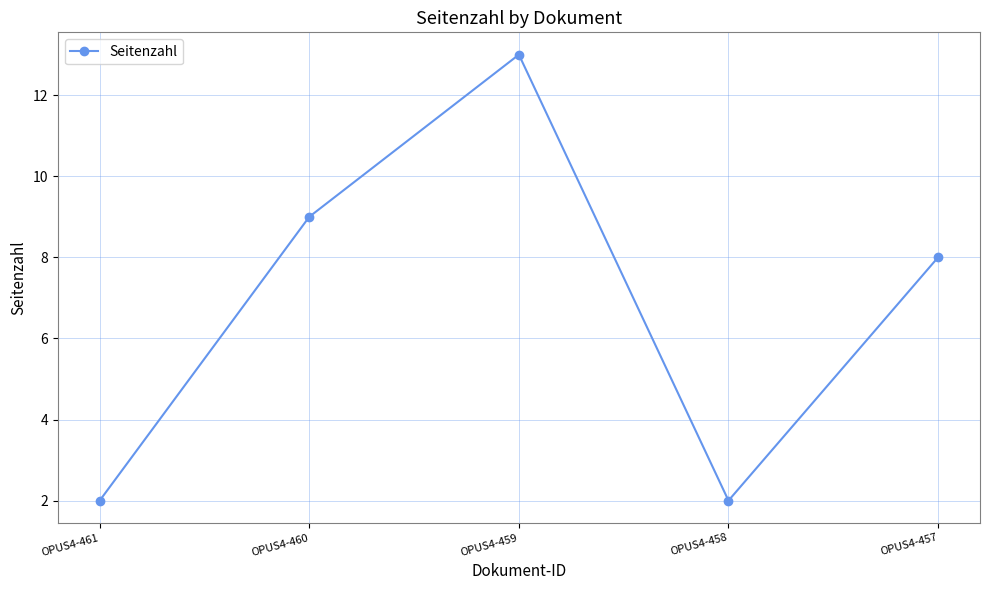

What is the difference between the values at OPUS4-460 and OPUS4-461?

7